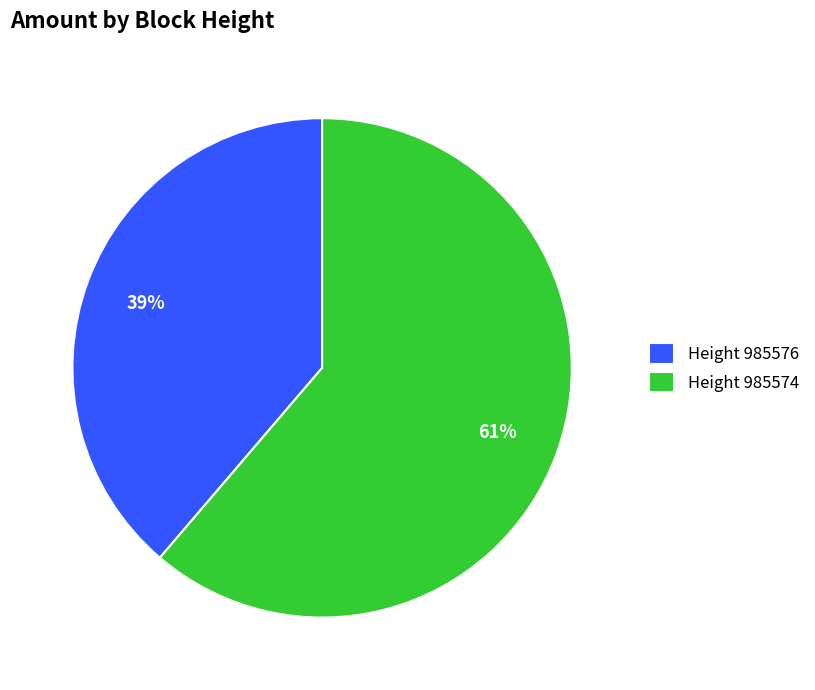

To the nearest percent, what is the average slice percentage?

50%